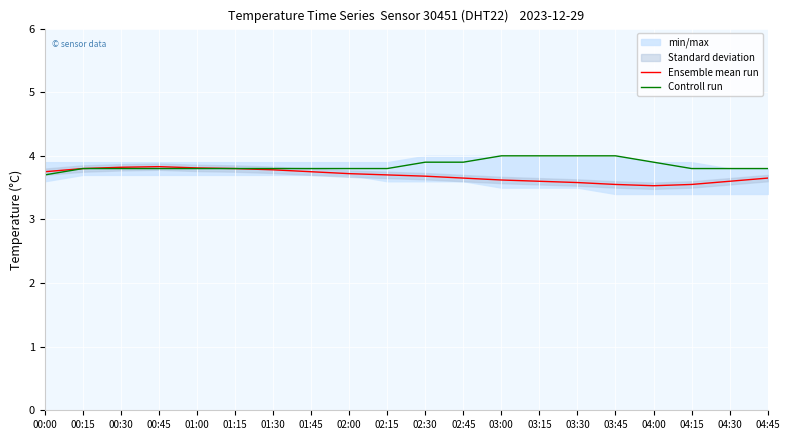

List the series in order of their overall mean, highest first.

Controll run, Ensemble mean run